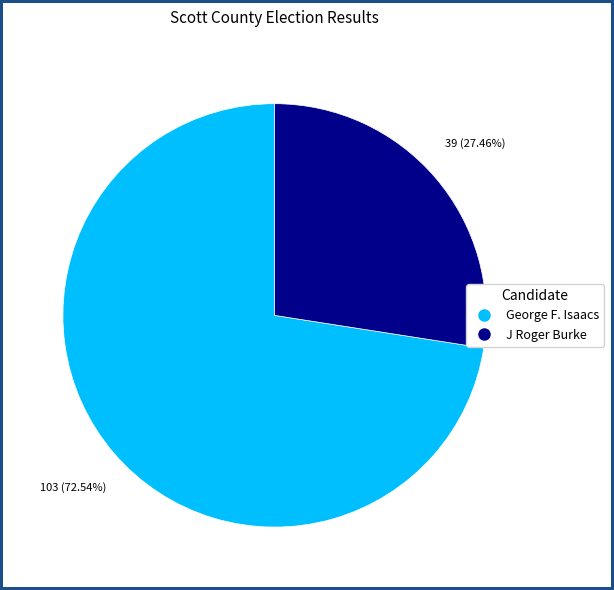

Is there a majority slice in this chart?

Yes